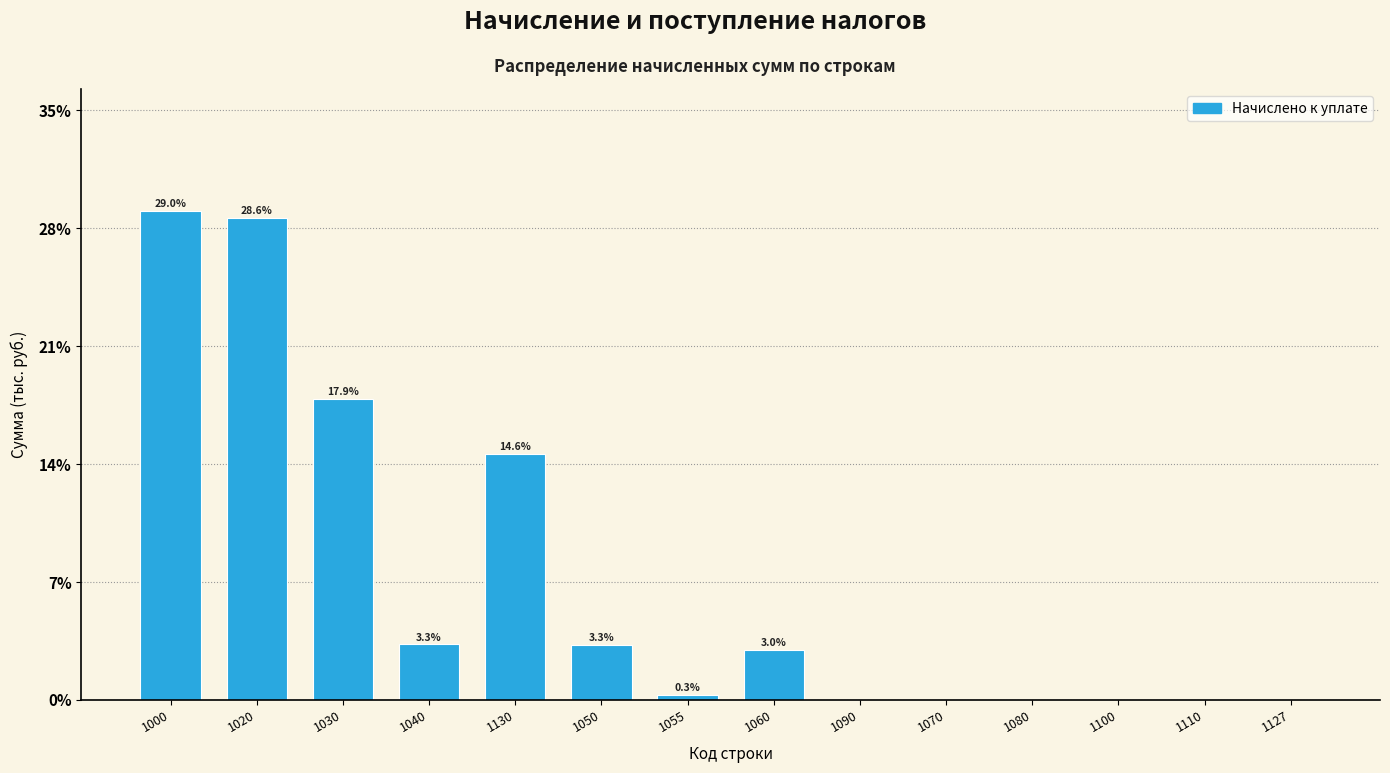

Is it true that the value at 1110 is 0.0?

True